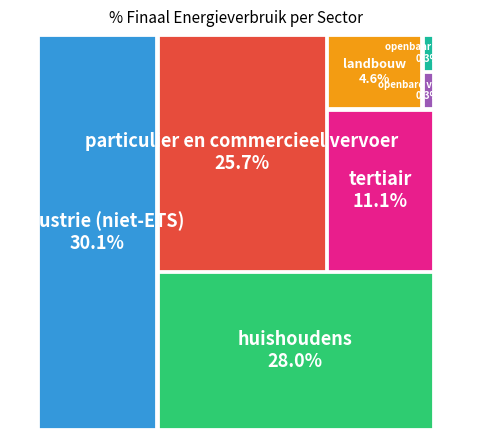

What percentage is NOT represented by tertiair?

88.9%